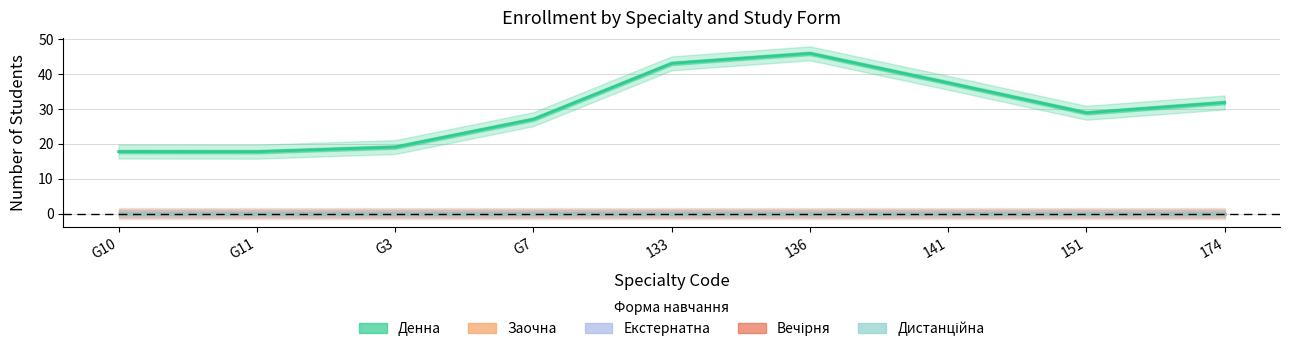

True or false: Екстернатна has more than 0 interior local peaks.

False